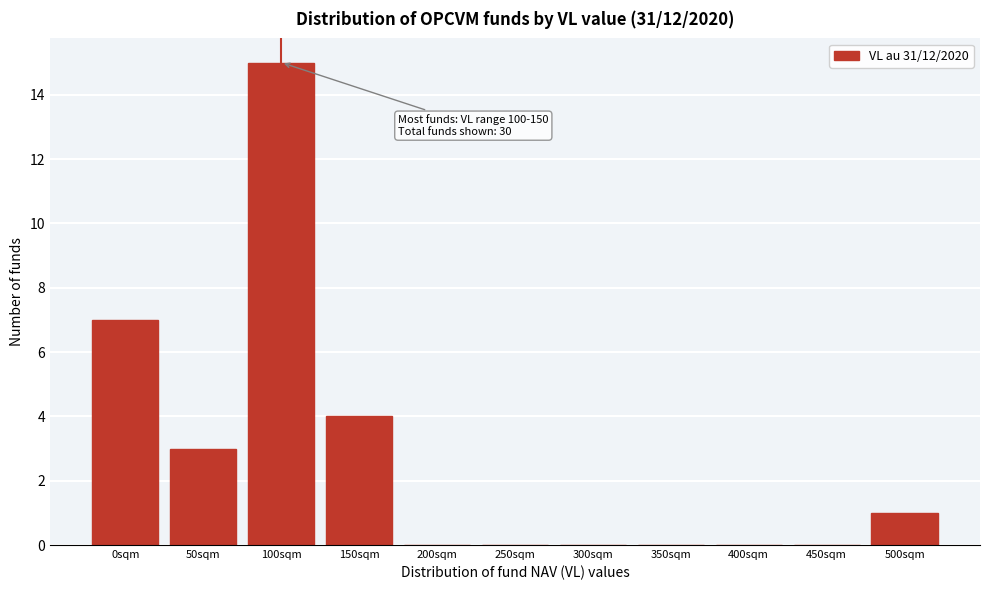

Reading right to left, what are all the values shown in this chart?

500sqm=1	450sqm=0	400sqm=0	350sqm=0	300sqm=0	250sqm=0	200sqm=0	150sqm=4	100sqm=15	50sqm=3	0sqm=7